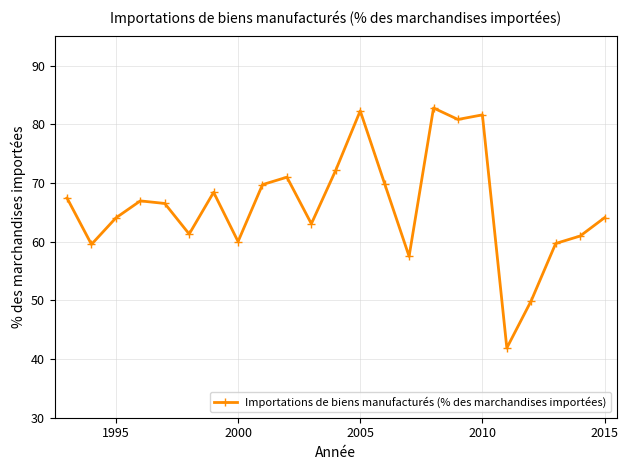

True or false: there are more than 0 points higher than both neighbors.

True